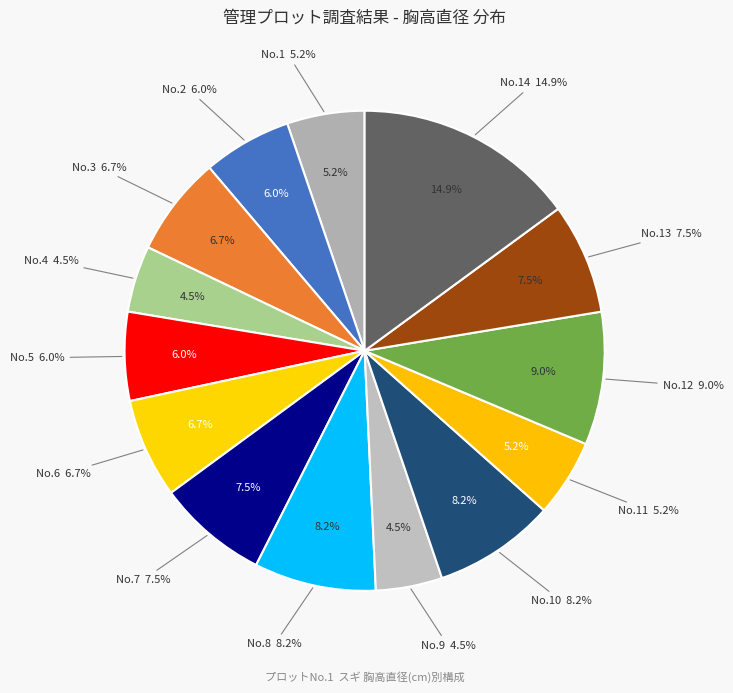

Which slice is the smallest?

4